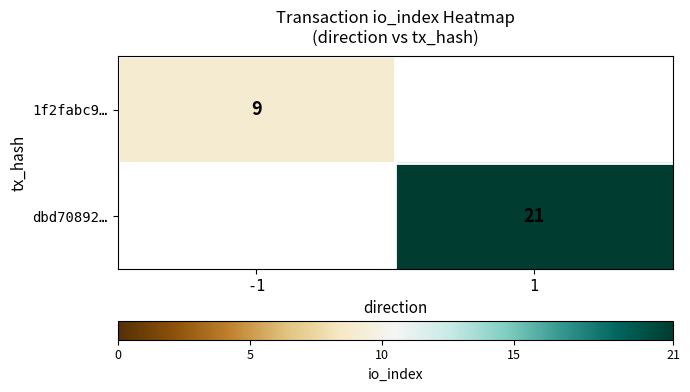

True or false: 1f2fabc9… has a value of 9 at -1.

True